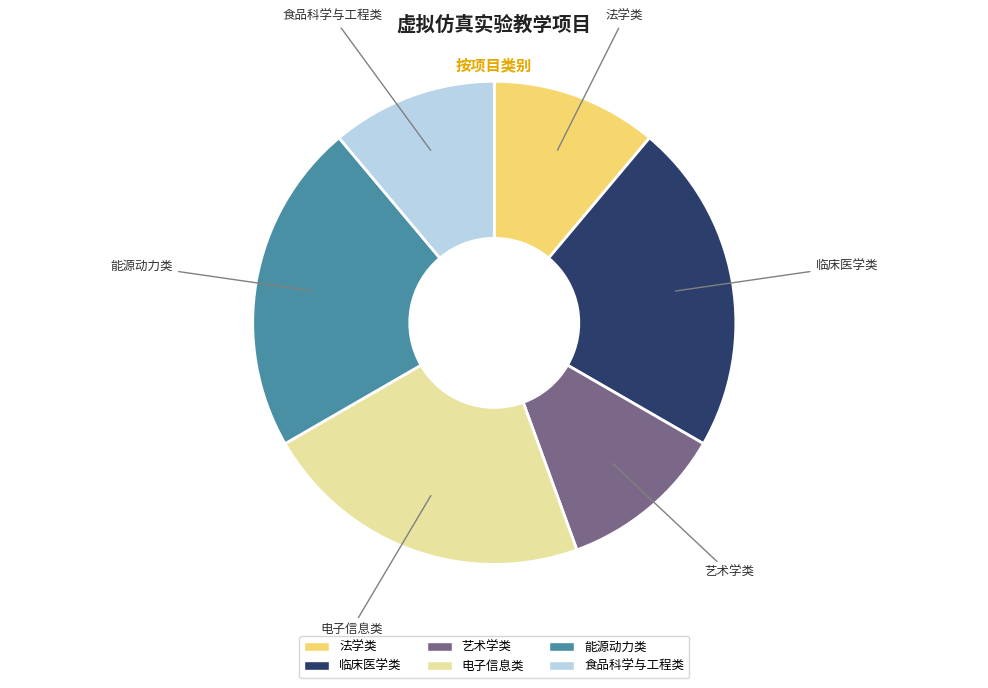

The 艺术学类 slice represents 21% of the pie. True or false?

False